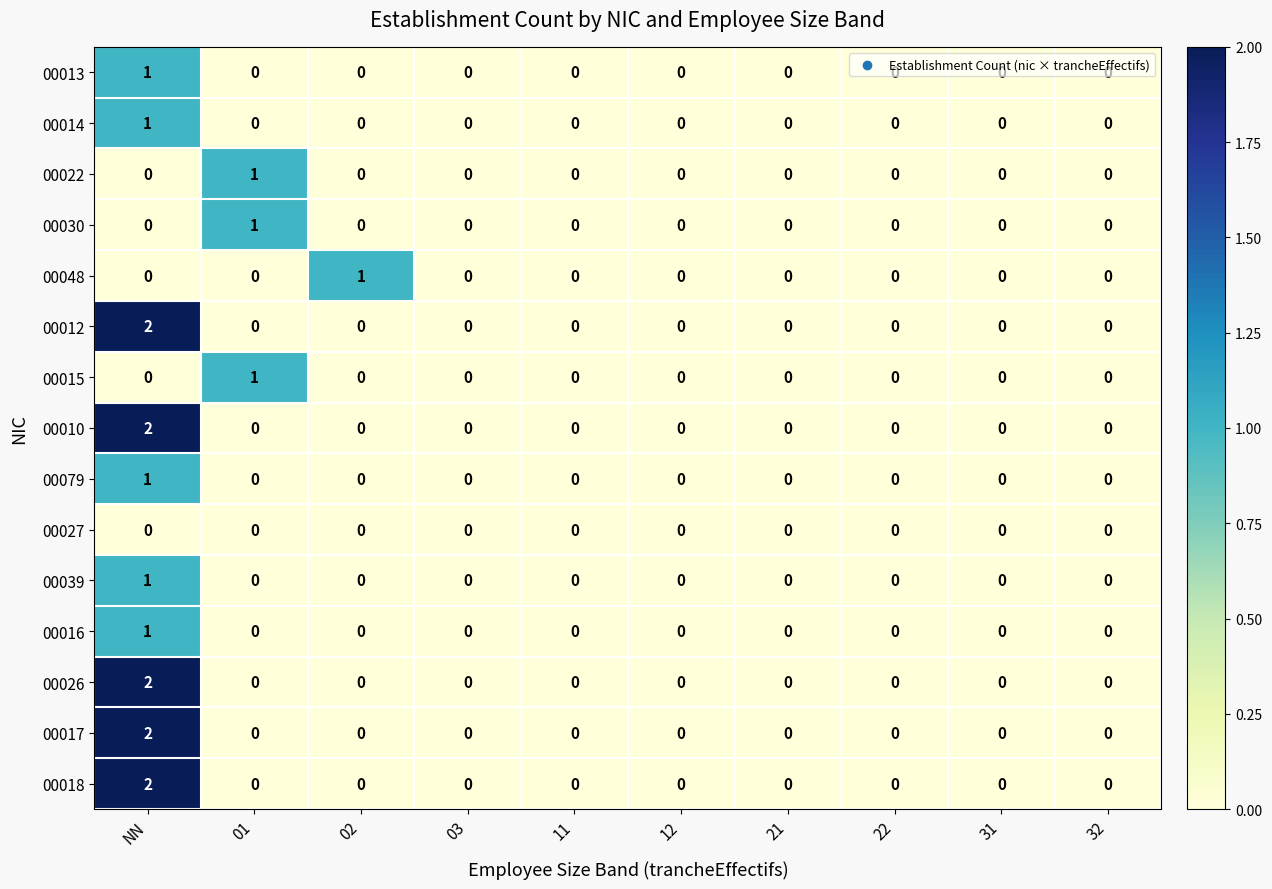

How many categories are shown in the chart?

10